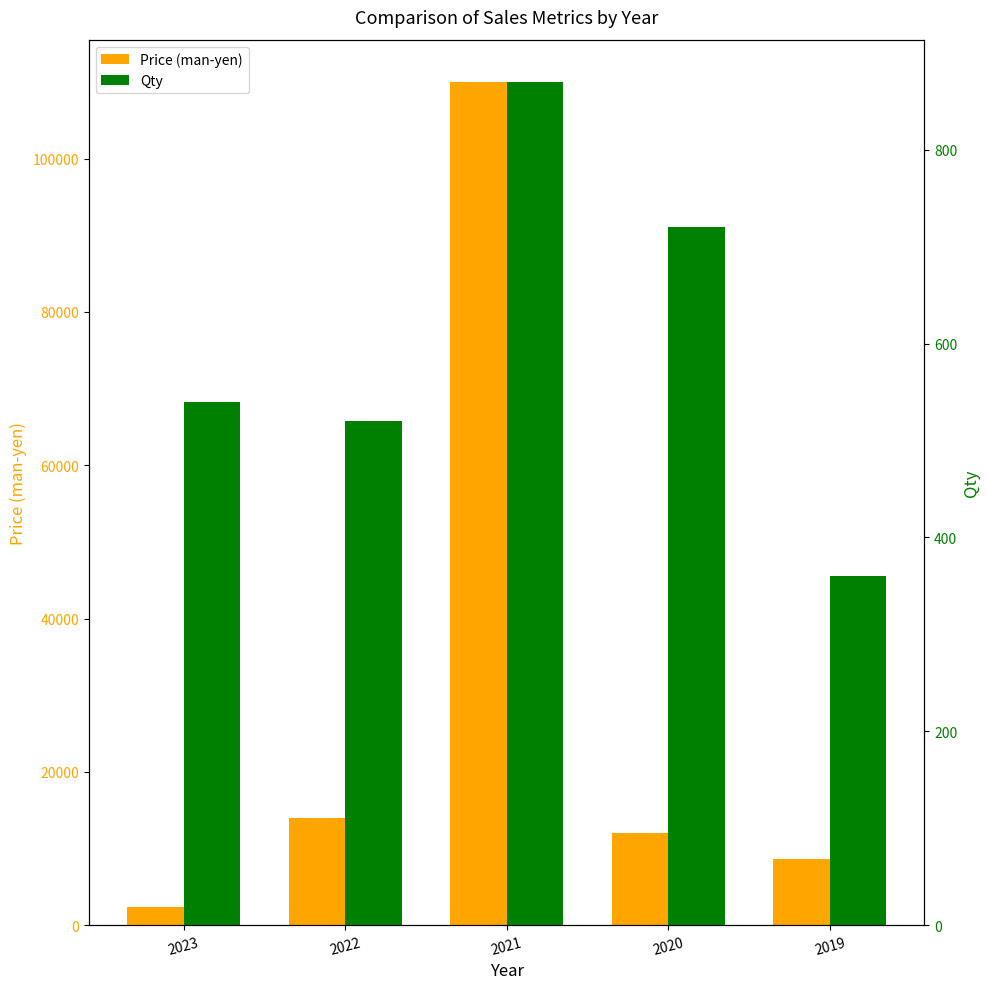

What are all the series names shown in the legend?

Price (man-yen), Qty